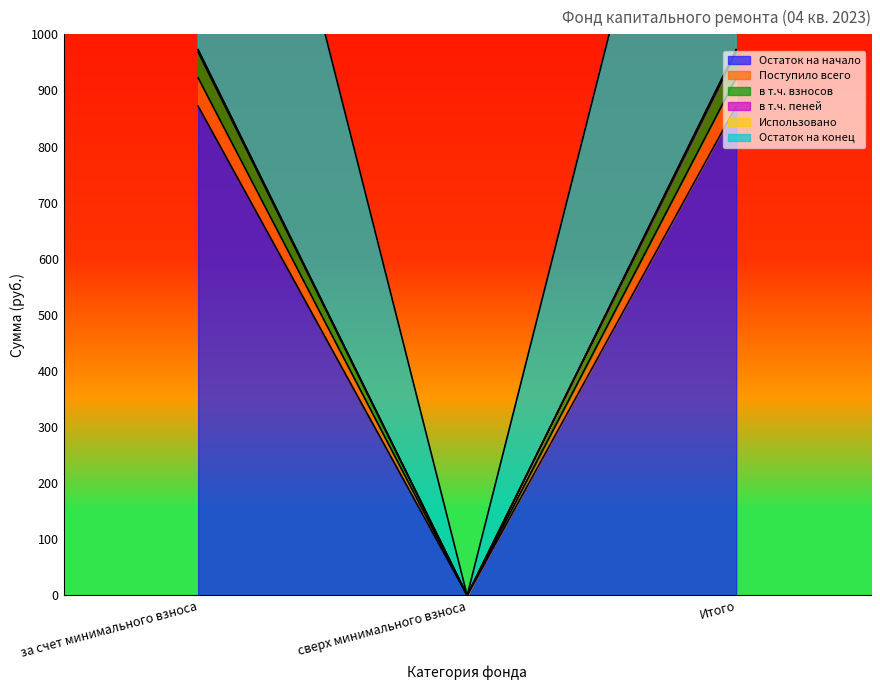

Where does the Остаток на конец series first go above 972?

за счет минимального взноса